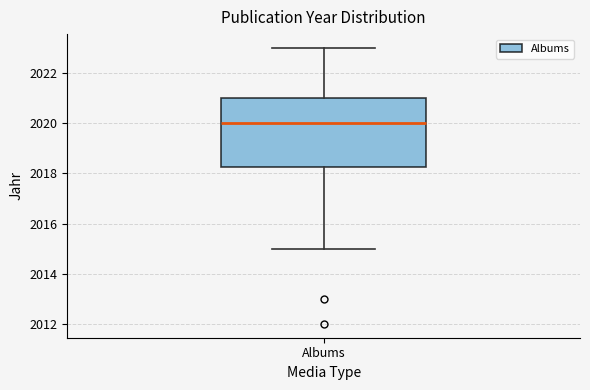

Read this box plot against the y-axis: the position of the median line, the range covered by the box, and the ends of both whiskers. The values are not printed on the chart, so give them approximately, as read against the axis.

median 2020.0, box 2018.2 to 2021.0, whiskers 2015.0 to 2023.0